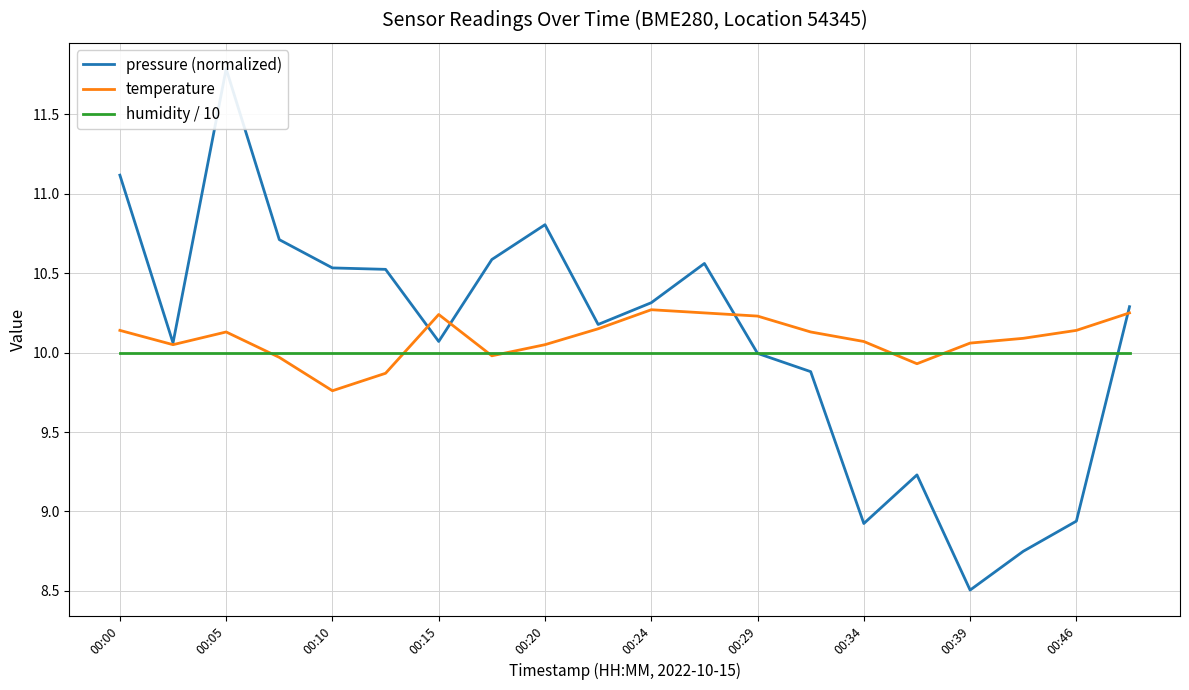

True or false: pressure (normalized) and humidity / 10 cross at least once.

True